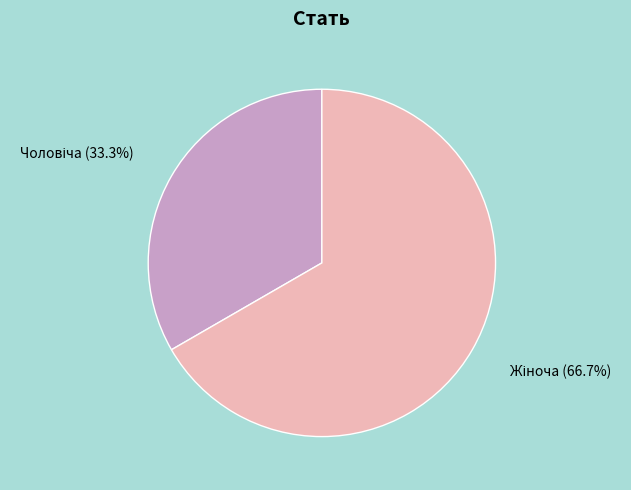

Does any single category account for the majority?

Yes